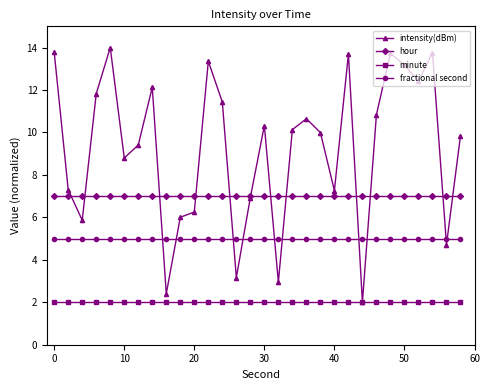

How many lines are shown in the chart?

4